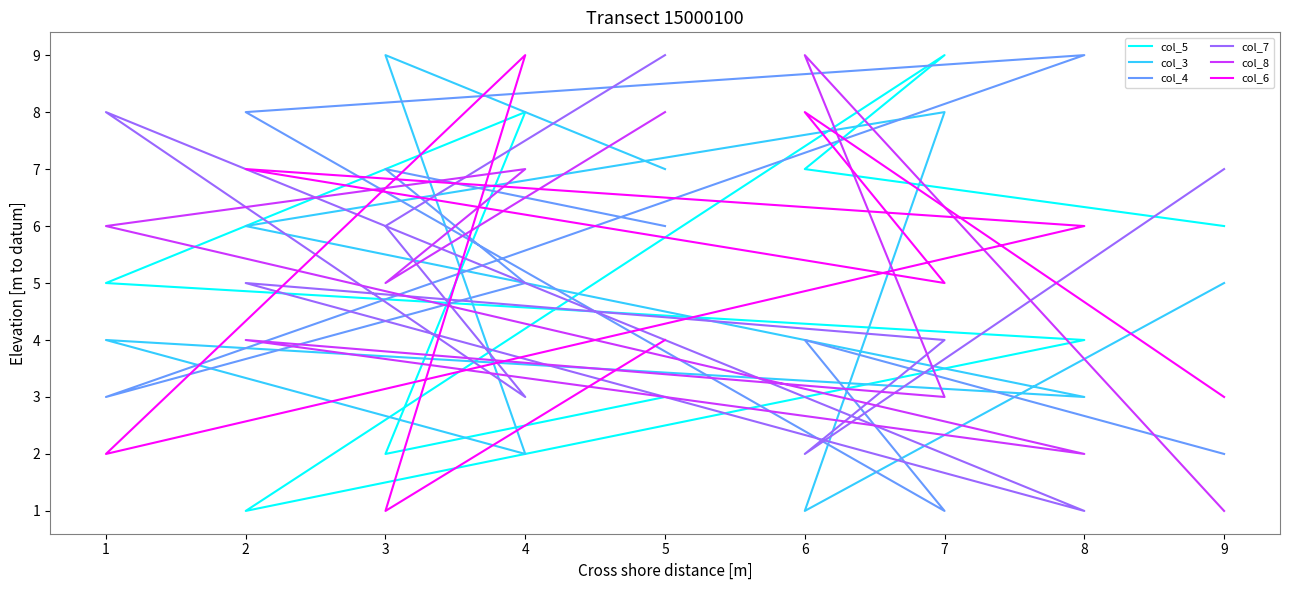

The value of col_5 at 9 is 1. True or false?

False